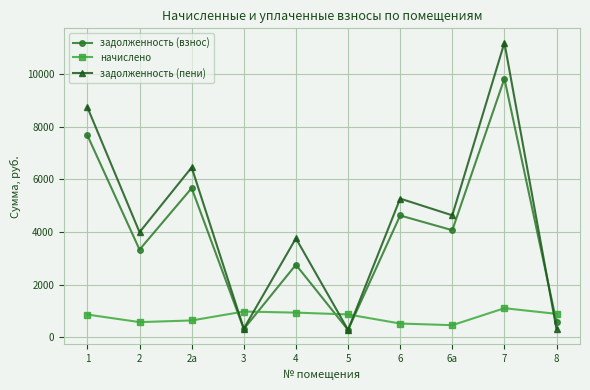

How many data points in задолженность (взнос) are above 4067?

5